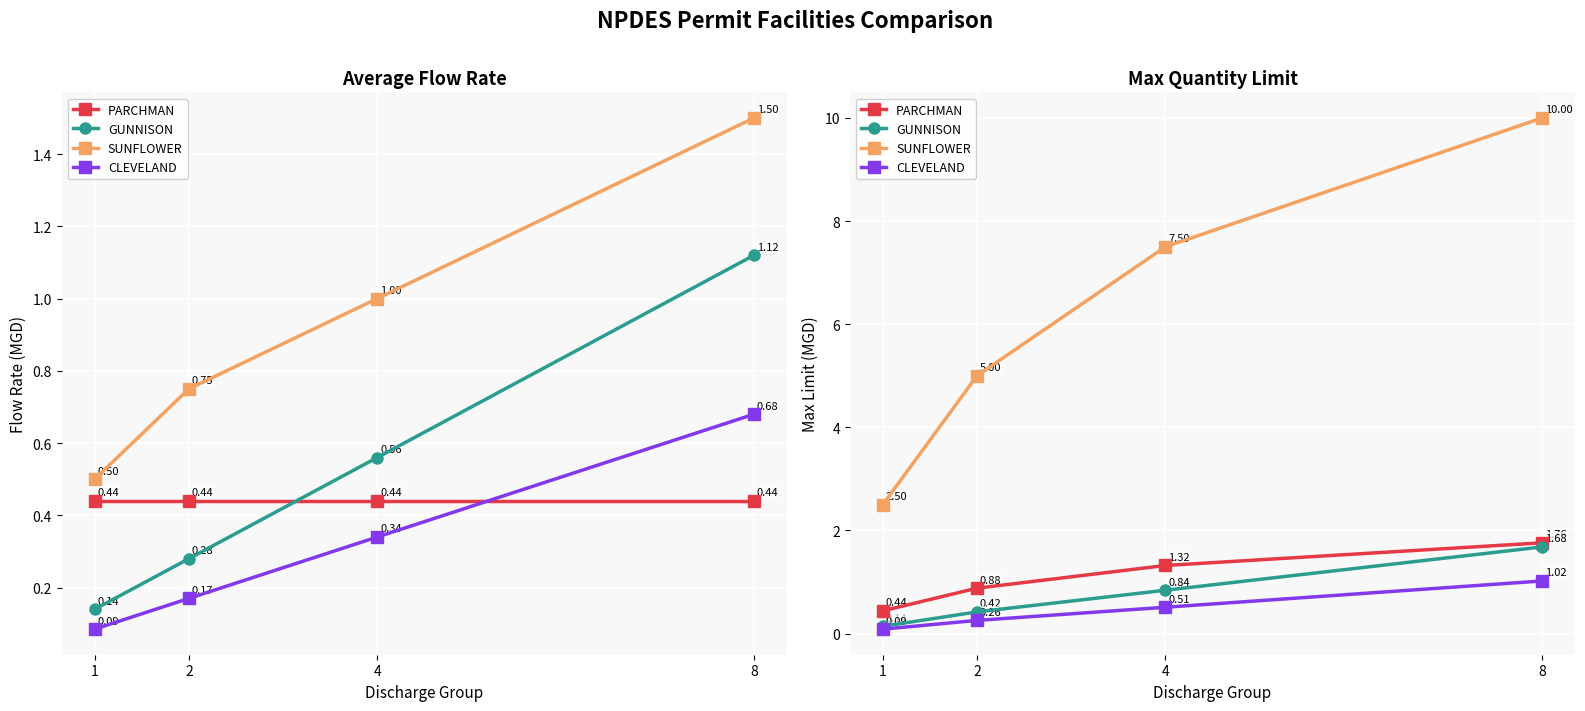

How many data points in PARCHMAN are above 1?

2